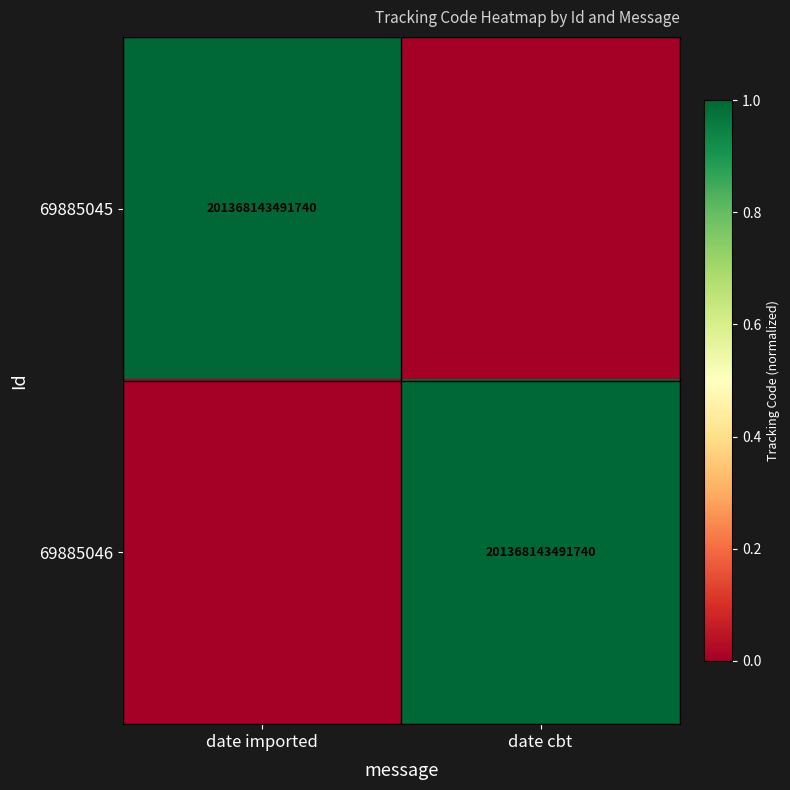

True or false: 69885046 has a value of 201368143491740 at date cbt.

True